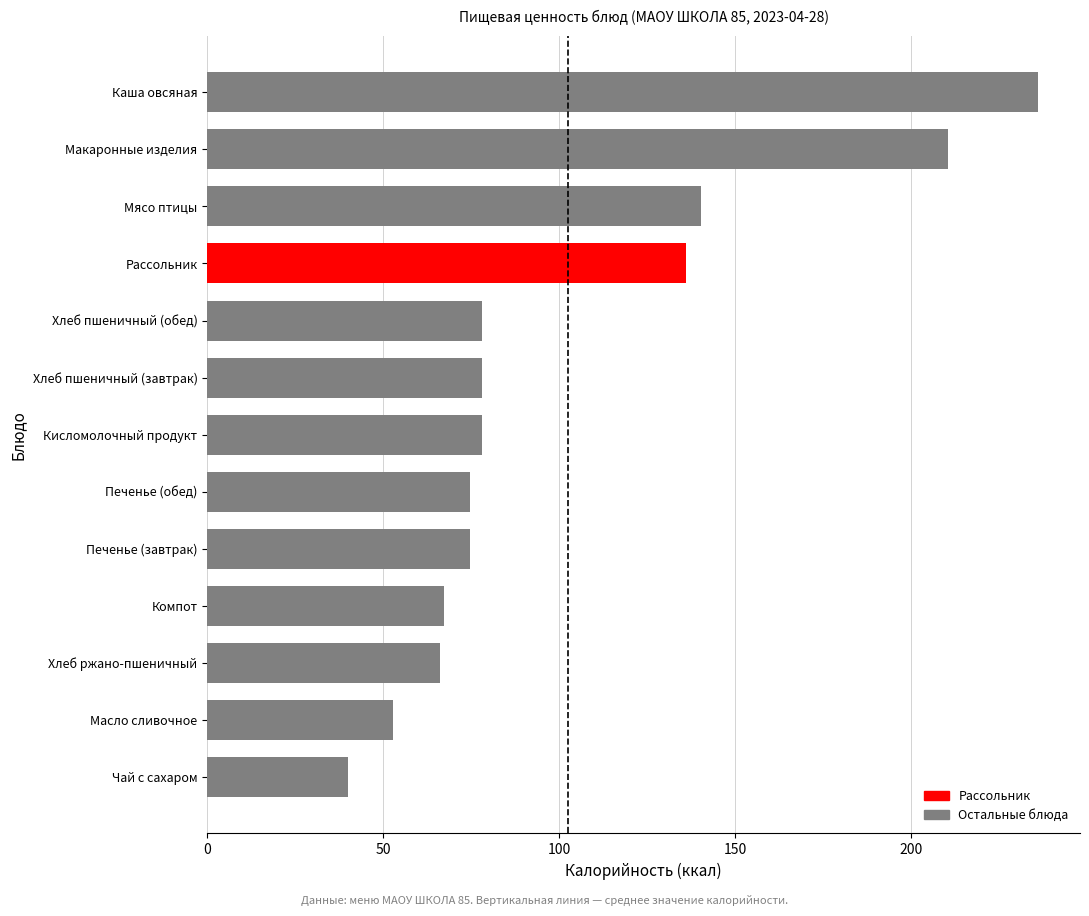

What is the value of the 4th bar from the top?

136.0